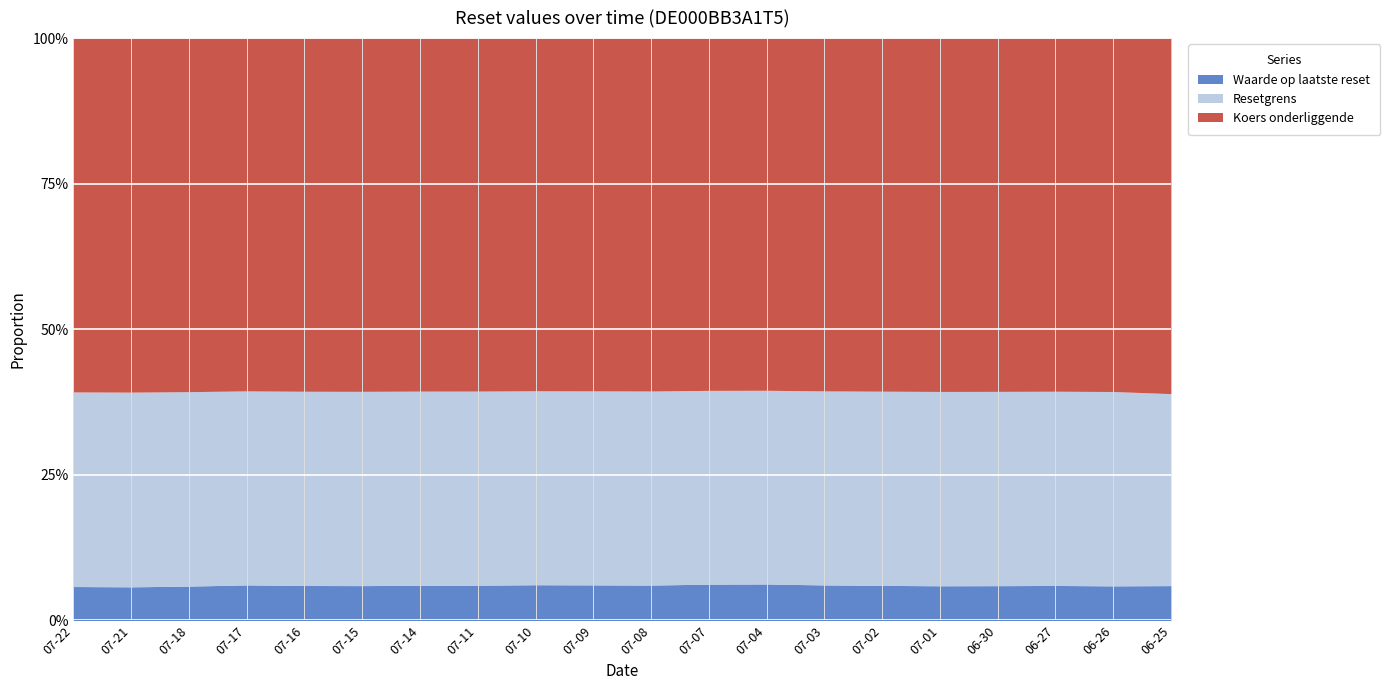

What position from the right is 2025-07-10?

12